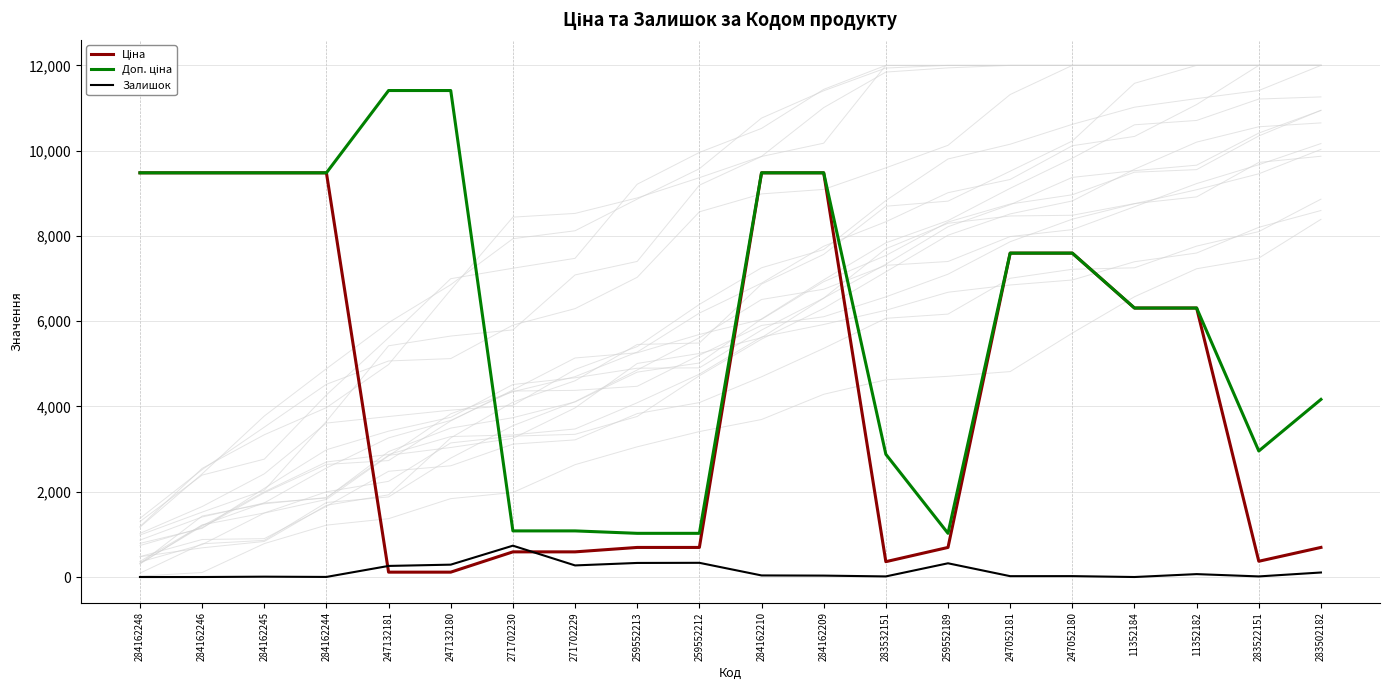

Is the value of Доп. ціна at 284162209 greater than the value of Ціна at 284162209?

No